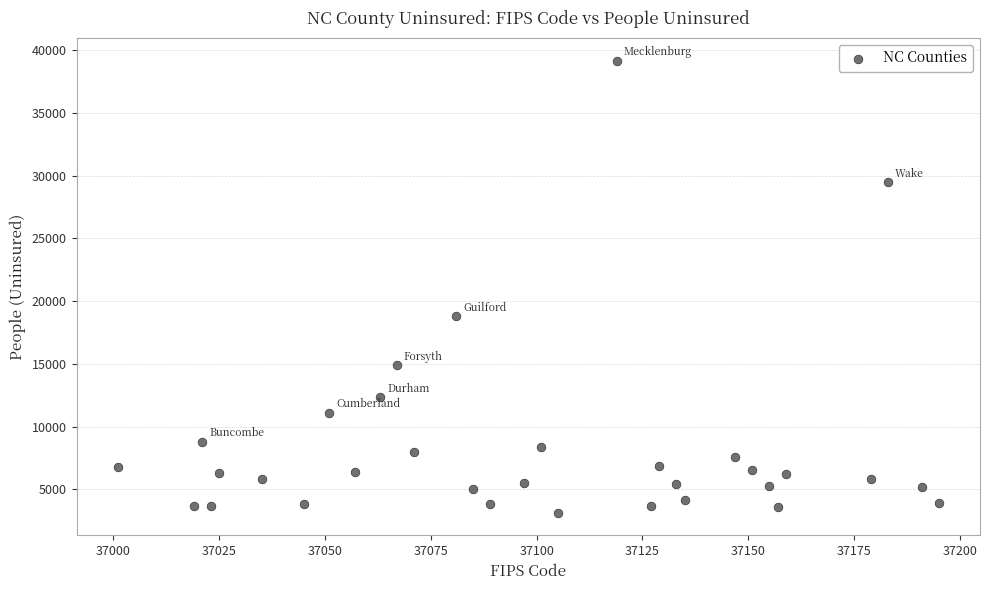

What Y value in the scatter plot is closest to 21149?

18770